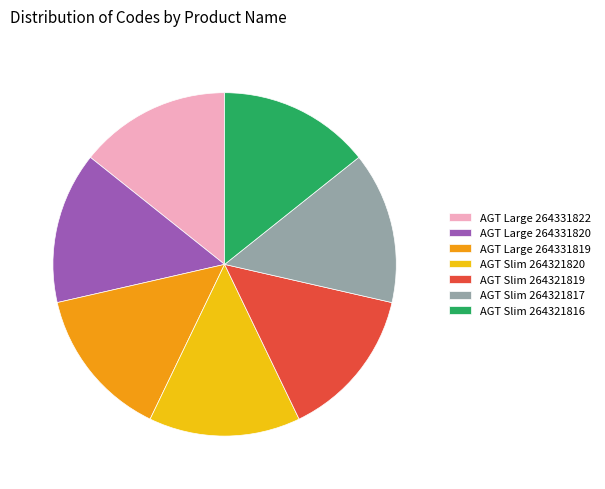

Approximately how many times larger is the value at AGT Large 264331819 compared to AGT Large 264331822?

1.0